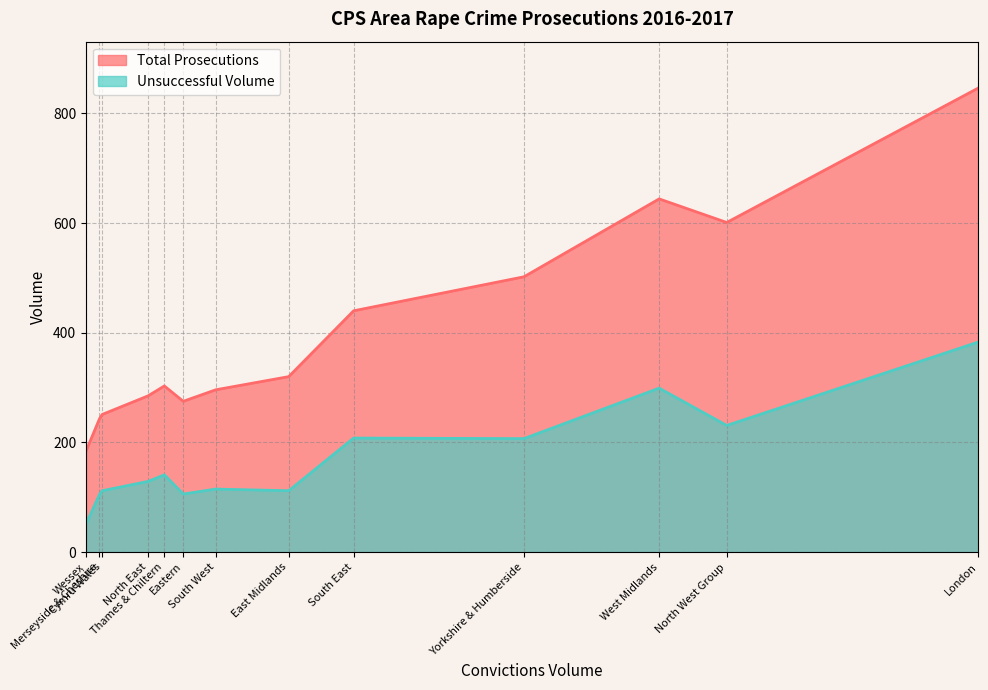

What is the difference between the Unsuccessful Volume values at West Midlands and East Midlands?

187